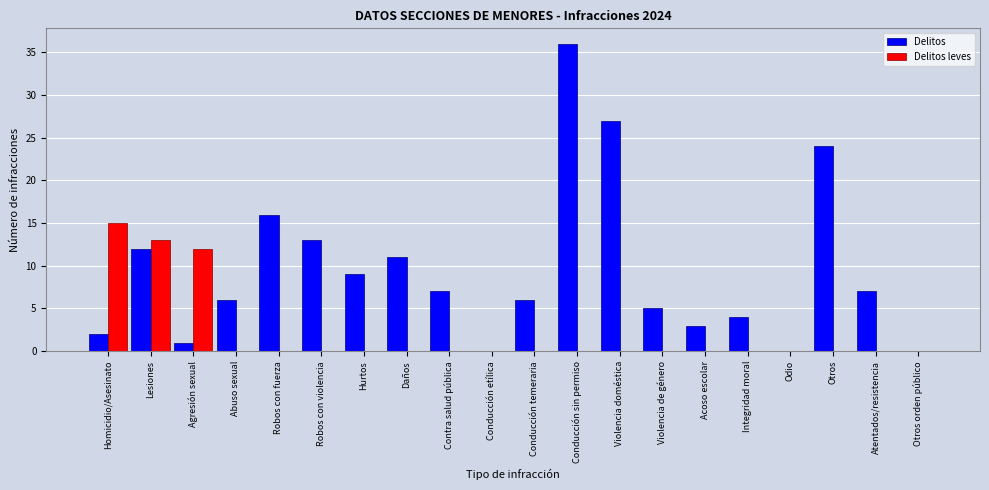

Between Violencia doméstica and Atentados/resistencia, which series saw the biggest shift?

Delitos